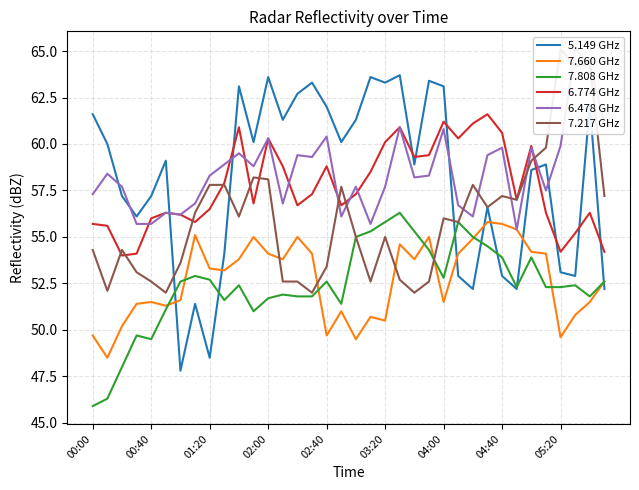

Reading right to left, transcribe all the data shown in this chart.

5.149 GHz: 52.2	62.1	52.9	53.1	58.9	58.6	52.2	52.9	56.6	52.2	52.9	63.1	63.4	58.9	63.7	63.3	63.6	61.3	60.1	62.0	63.3	62.7	61.3	63.6	60.1	63.1	54.1	48.5	51.4	47.8	59.1	57.2	56.1	57.2	60.0	61.6
7.660 GHz: 52.6	51.5	50.8	49.6	54.1	54.2	55.4	55.7	55.8	54.9	54.1	51.5	55.0	53.8	54.6	50.5	50.7	49.5	51.0	49.7	54.1	55.0	53.8	54.1	55.0	53.8	53.2	53.3	55.1	51.6	51.3	51.5	51.4	50.2	48.5	49.7
7.808 GHz: 52.6	51.8	52.4	52.3	52.3	53.9	52.3	53.9	54.5	55.0	55.8	52.8	54.3	55.3	56.3	55.8	55.3	55.0	51.4	52.6	51.8	51.8	51.9	51.7	51.0	52.4	51.6	52.7	52.9	52.6	51.1	49.5	49.7	48.0	46.3	45.9
6.774 GHz: 54.2	56.3	55.2	54.2	56.3	59.9	57.0	60.6	61.6	61.1	60.3	61.2	59.4	59.3	60.9	60.1	58.5	57.3	56.7	58.8	57.3	56.7	58.8	60.3	56.8	60.9	57.9	56.5	55.8	56.2	56.3	56.0	54.1	54.0	55.6	55.7
6.478 GHz: 61.1	64.3	65.1	59.9	57.5	59.8	55.4	59.8	59.4	56.1	56.7	60.8	58.3	58.2	60.9	57.7	55.7	57.7	56.1	60.4	59.3	59.4	56.8	60.3	58.8	59.5	58.9	58.3	56.8	56.2	56.3	55.7	55.7	57.7	58.4	57.3
7.217 GHz: 57.2	64.3	64.2	65.1	59.8	59.1	57.0	57.2	56.6	57.8	55.8	56.0	52.6	52.0	52.7	55.0	52.6	55.0	57.7	53.4	52.0	52.6	52.6	58.1	58.2	56.1	57.8	57.8	56.3	53.6	52.0	52.6	53.1	54.3	52.1	54.3